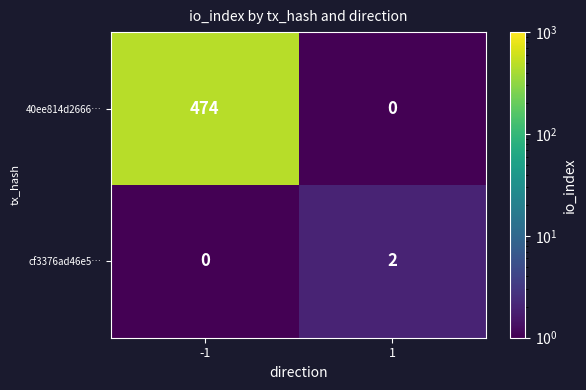

What is the difference between the 40ee814d2666… values at 1 and -1?

474